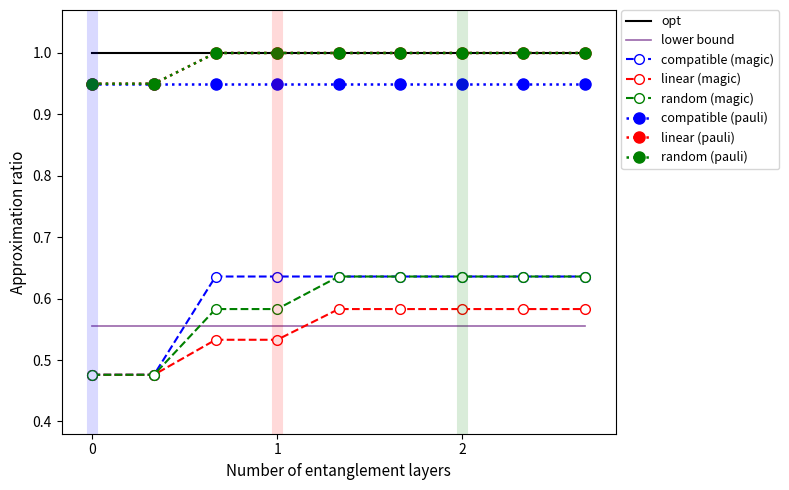

True or false: random (pauli) and random (magic) cross at least once.

False